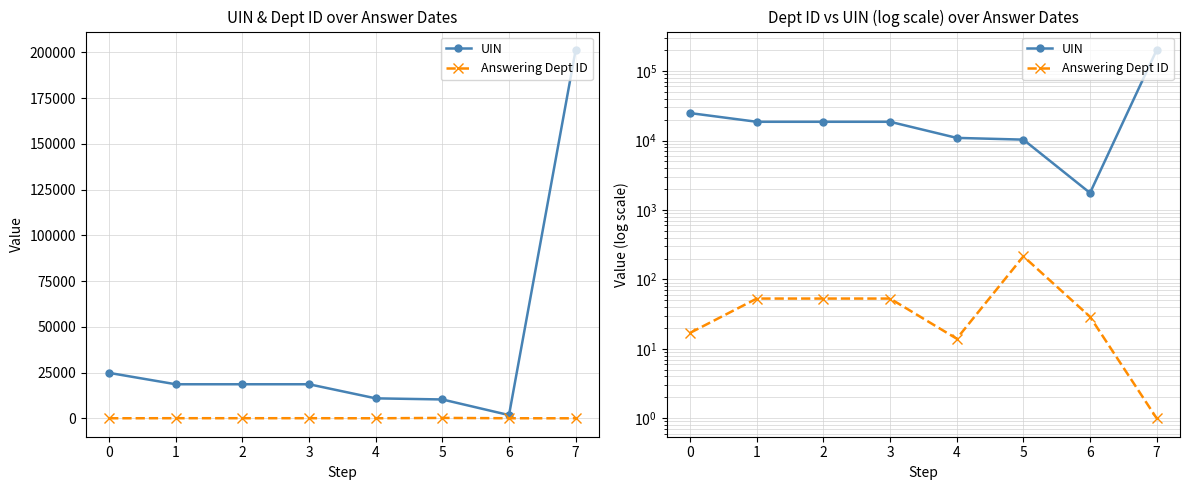

At how many categories does at least one series exceed 185198?

1